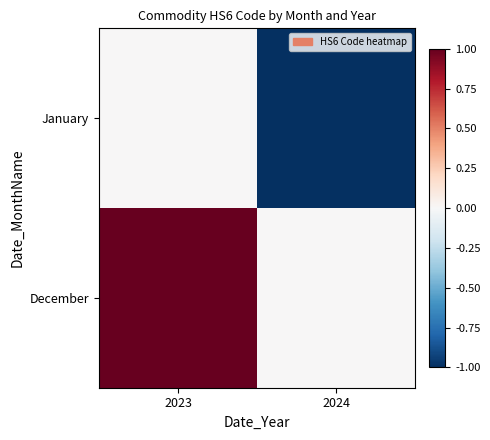

At how many categories does at least one series exceed 0?

1